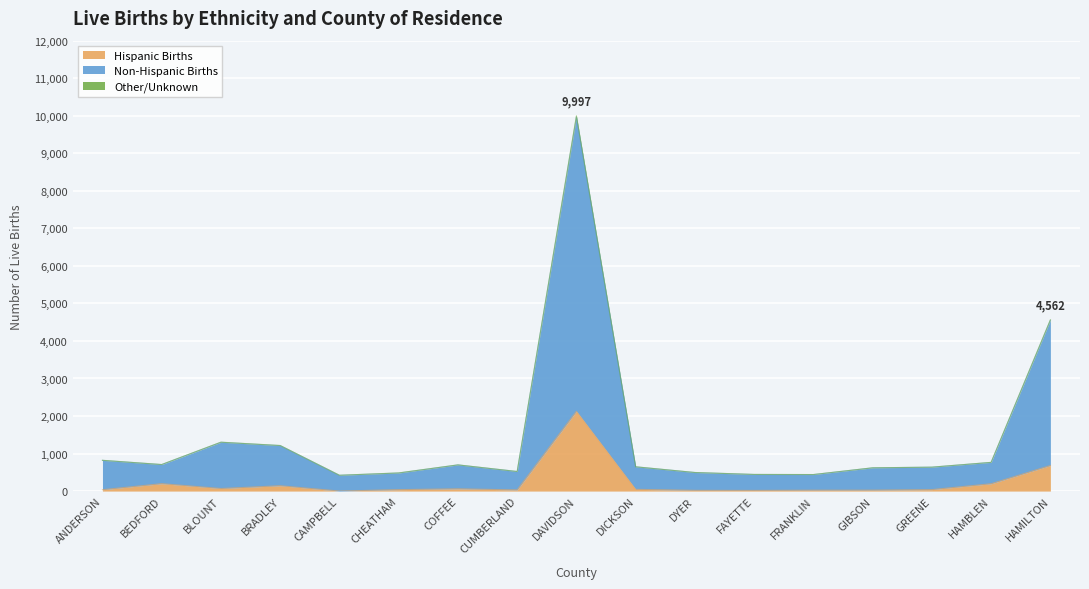

At which label does Other/Unknown reach its minimum?

CAMPBELL